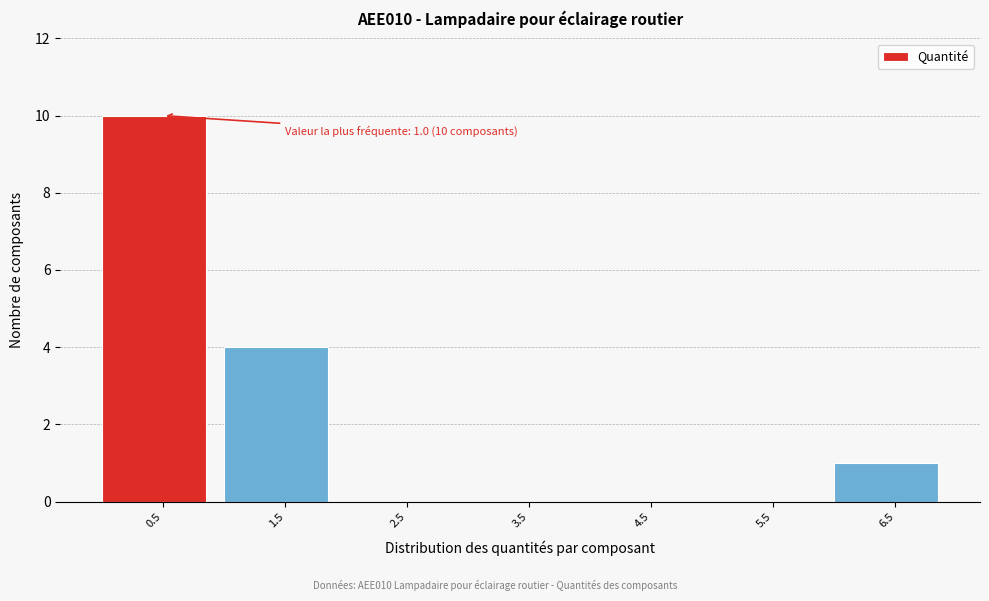

Reading left to right, what are all the values shown in this chart?

0.5=10	1.5=4	2.5=0	3.5=0	4.5=0	5.5=0	6.5=1